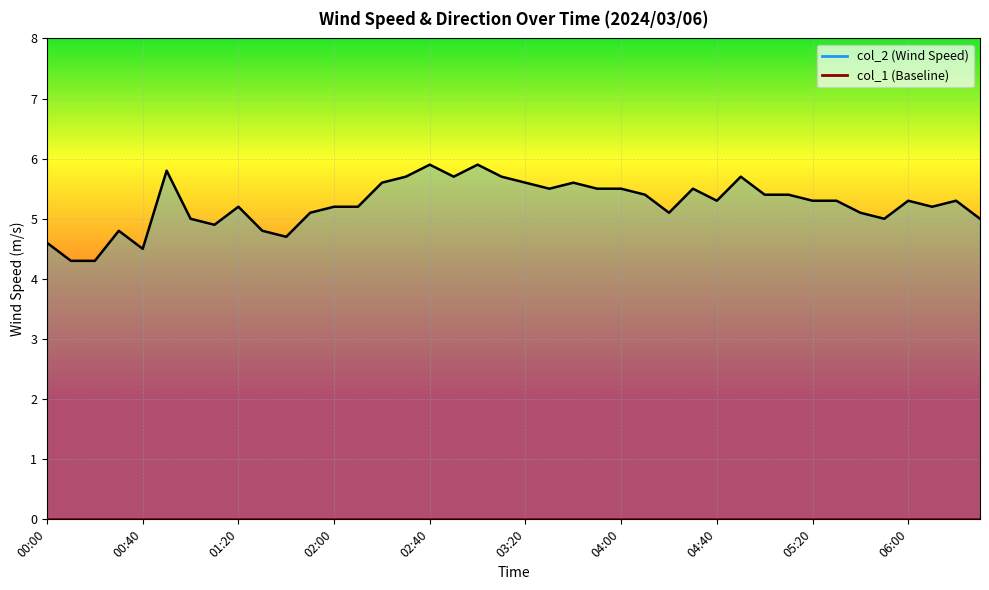

Rank the series at 06:00 from highest to lowest value.

col_2 line, col_1 line